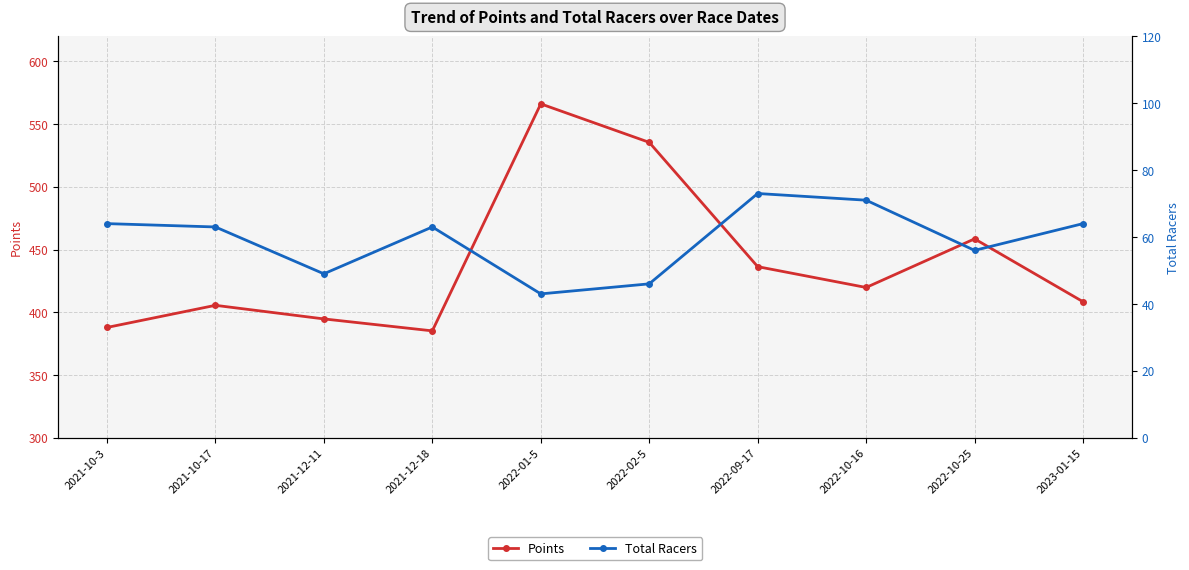

At which label does Points reach its peak?

2022-01-5